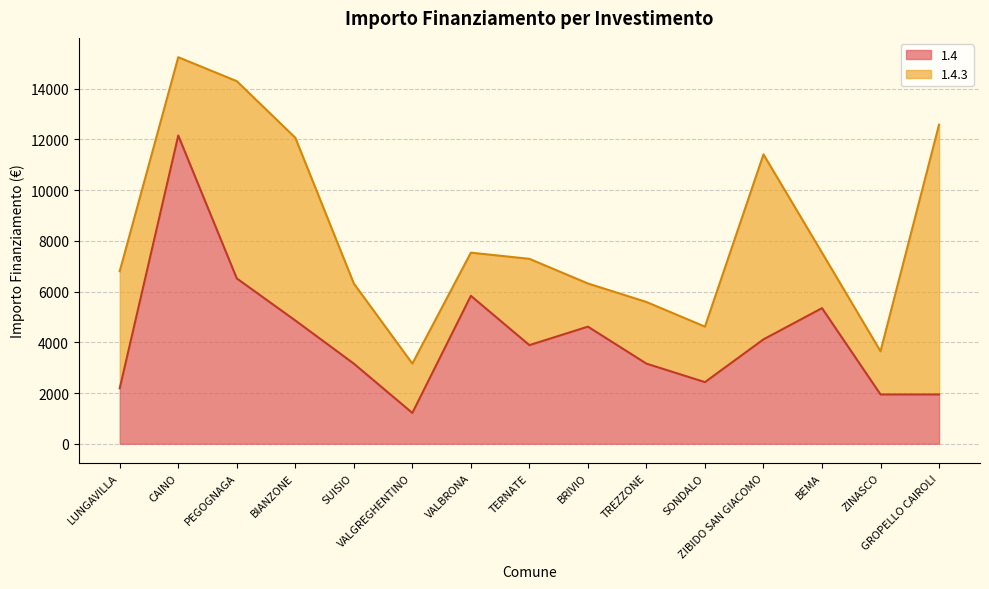

What is the smallest value displayed?

1215